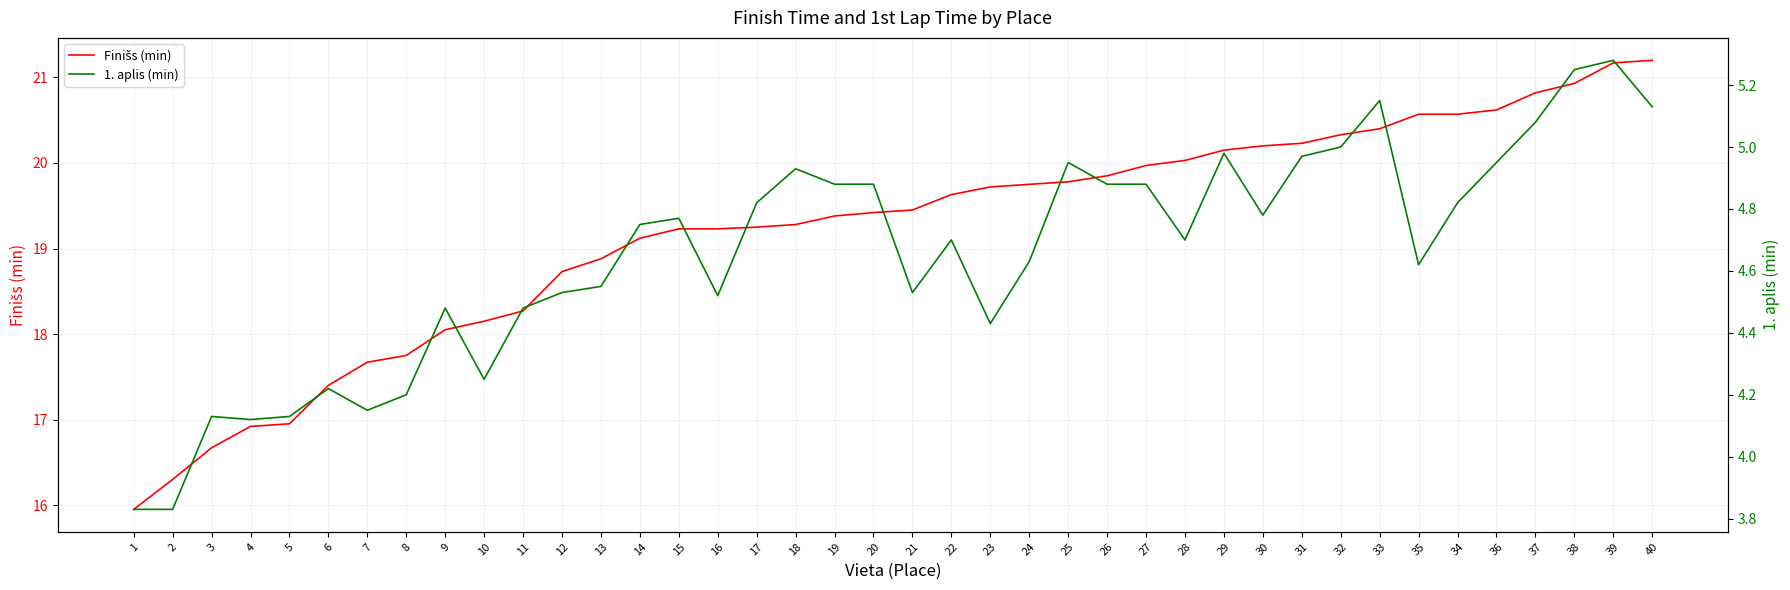

What is the maximum value shown in the chart?

21.2